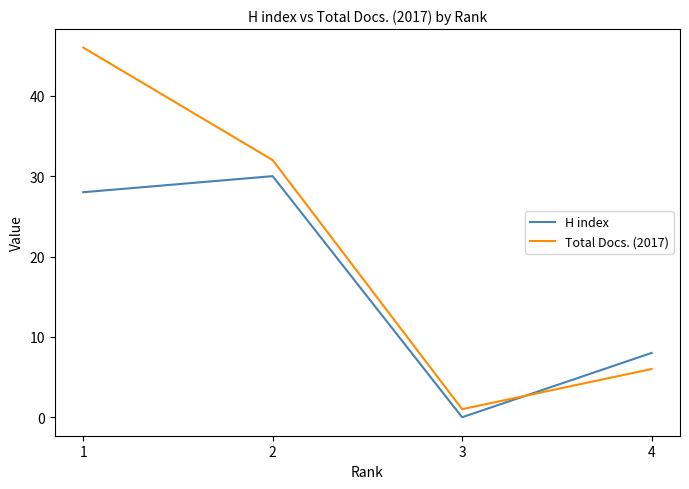

What is the average value of the Total Docs. (2017) series?

21